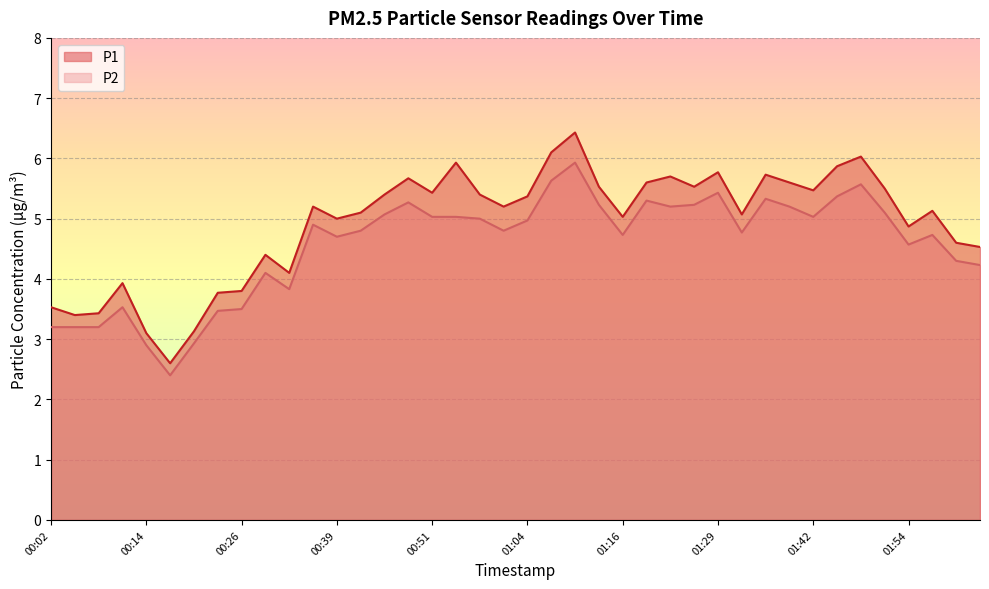

What is the value of the P2 point at the 17th from the left?

5.0